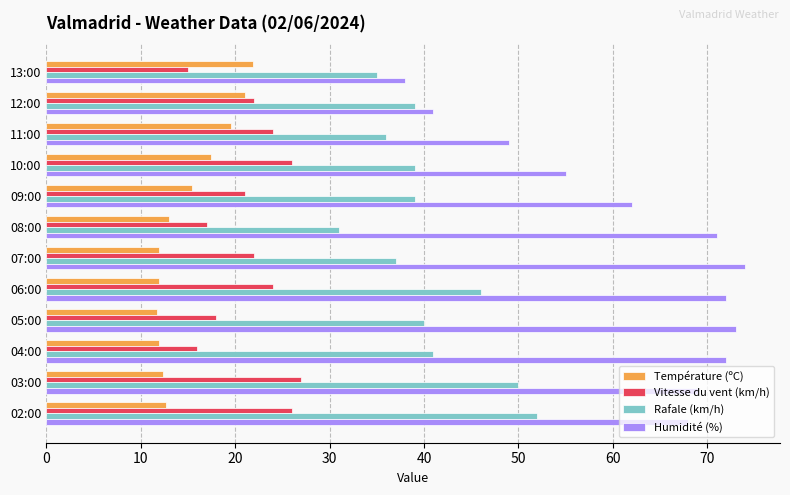

What is the difference between the second highest and minimum values in the Humidité (%) series?

35.0